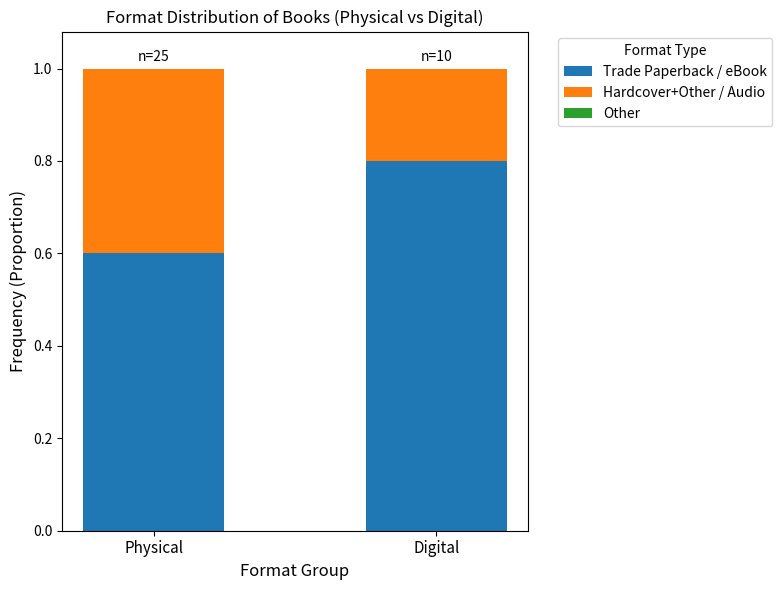

Does the chart contain stacked bars?

Yes